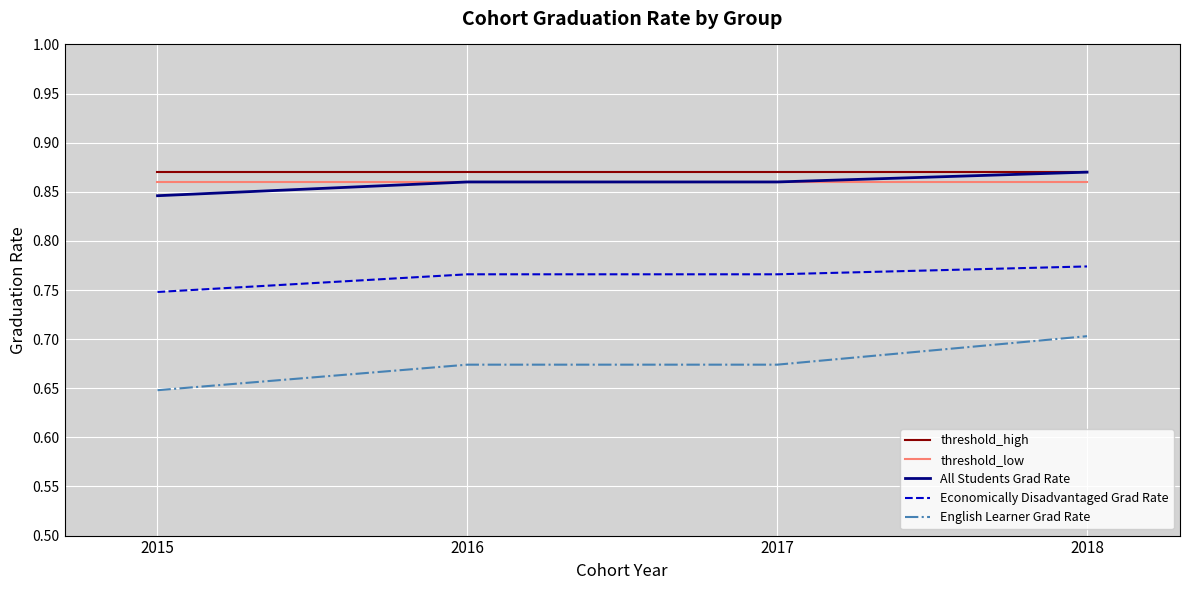

Which series has the largest total across all categories?

threshold_high